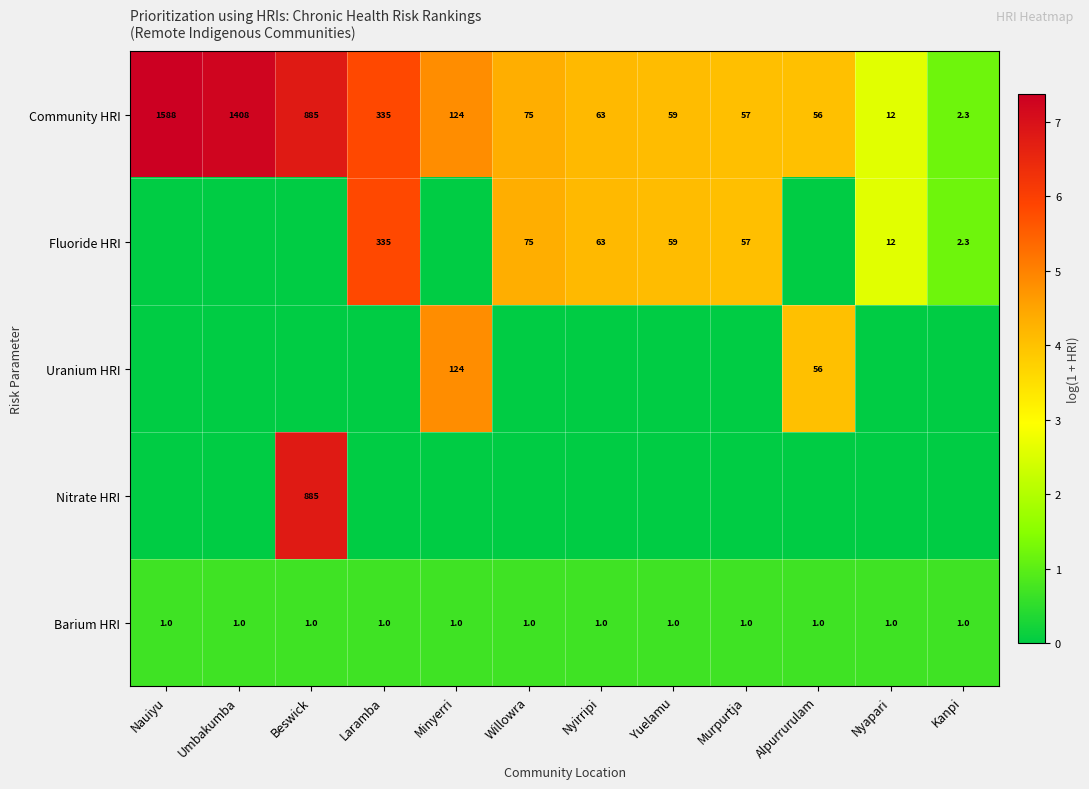

The value of Community HRI at Alpurrurulam is 56.0. True or false?

True